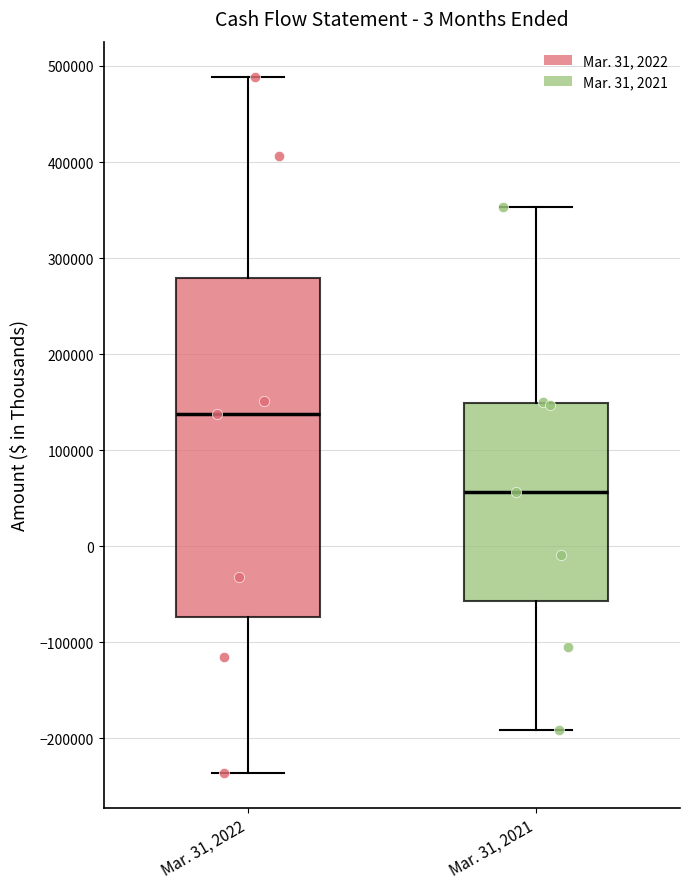

Reading left to right, transcribe this box plot: for each box, give where its median line is, the range the box spans, and where its two whiskers end, as read against the y-axis. The values are not printed on the chart, so give them approximately, as read against the axis.

Mar. 31, 2022: median 140000, box -70000 to 280000, whiskers -240000 to 490000
Mar. 31, 2021: median 60000, box -60000 to 150000, whiskers -190000 to 350000